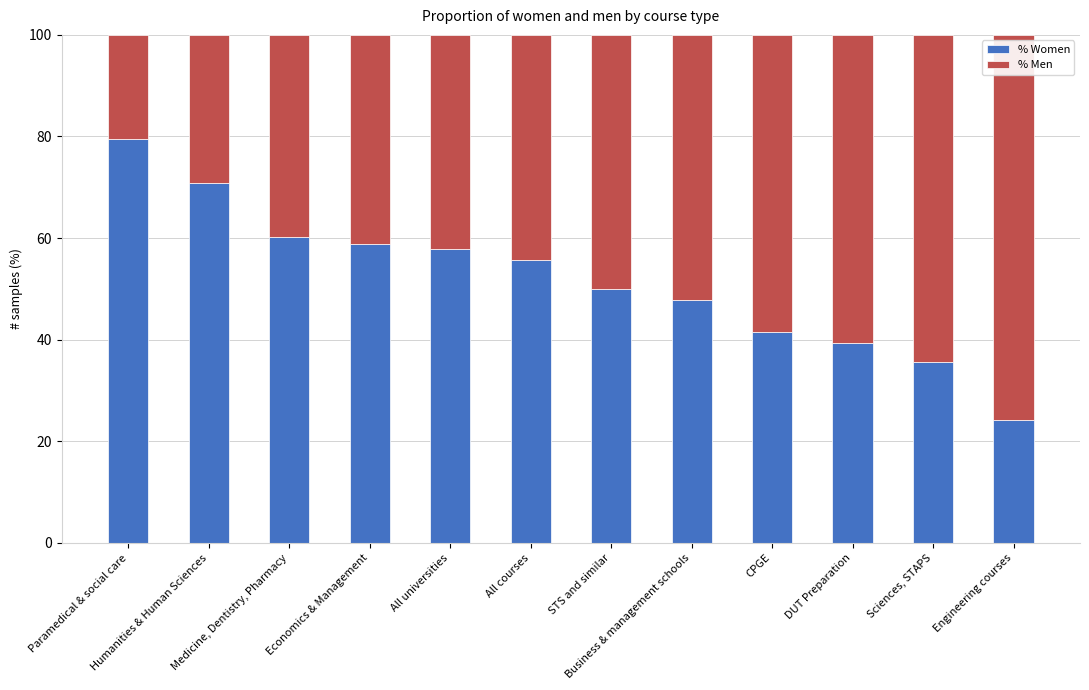

What is the average value of the % Women series?

51.8